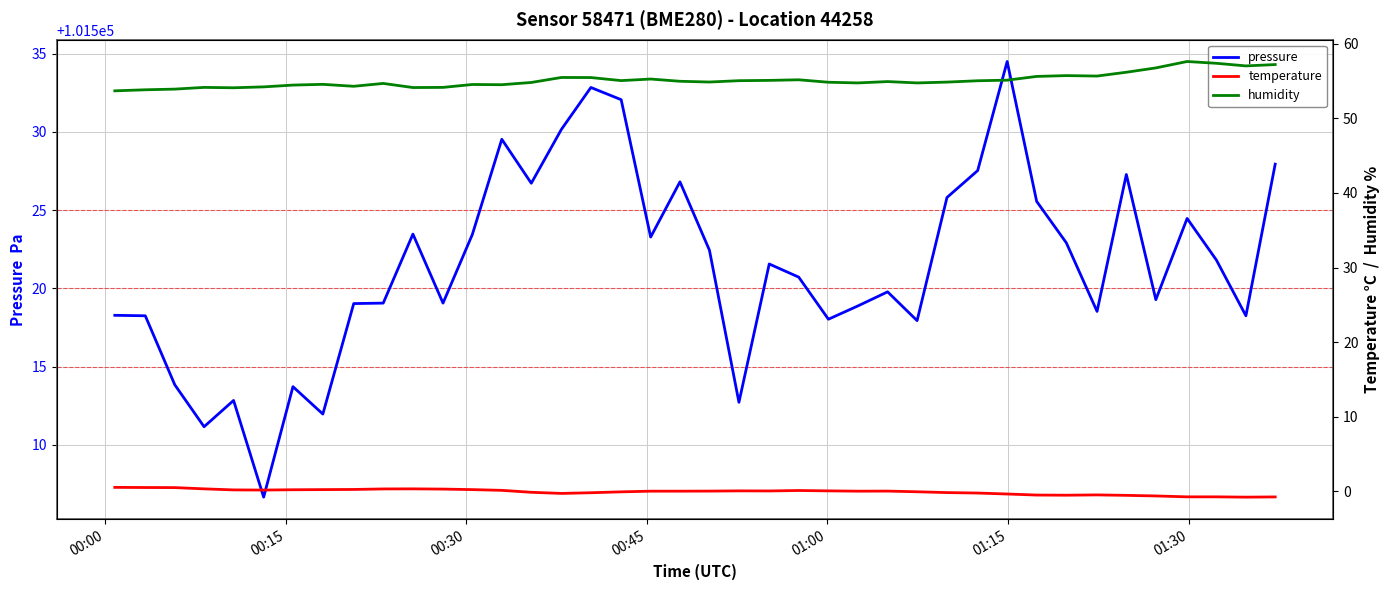

What are all the series names shown in the legend?

pressure, temperature, humidity